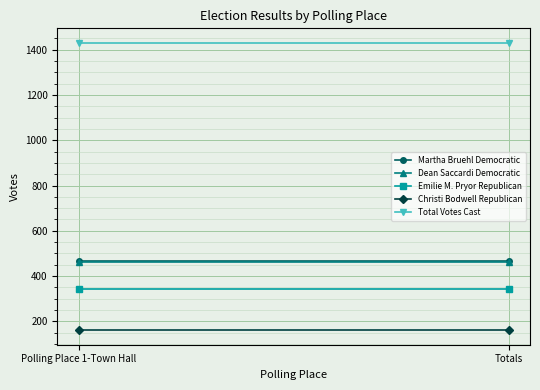

Reading left to right, list all the values displayed in this chart.

Martha Bruehl Democratic: 465	465
Dean Saccardi Democratic: 464	464
Emilie M. Pryor Republican: 342	342
Christi Bodwell Republican: 160	160
Total Votes Cast: 1431	1431